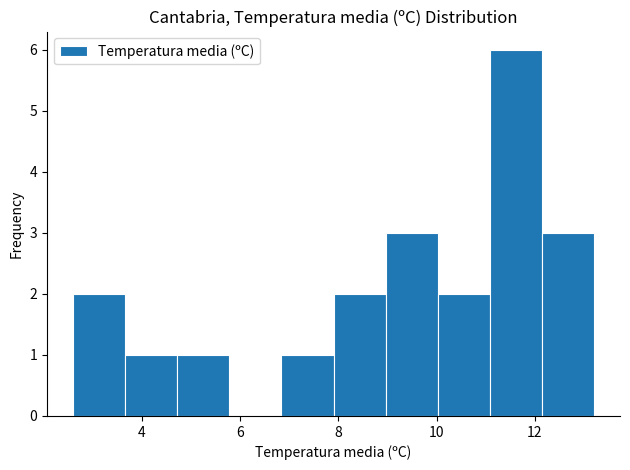

Over which range of the x-axis is the bar tallest?

11.08 to 12.14